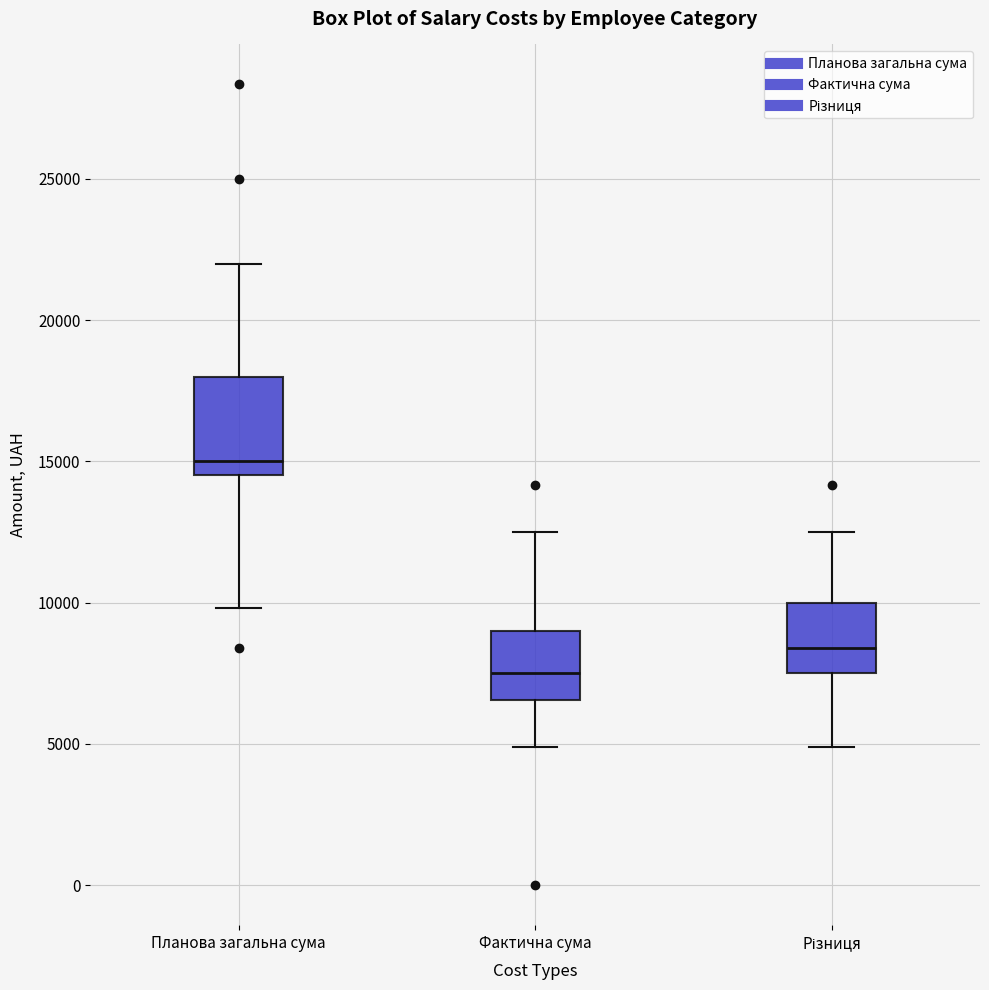

Comparing the boxes themselves (not the whiskers), which one is the tallest?

Планова загальна сума